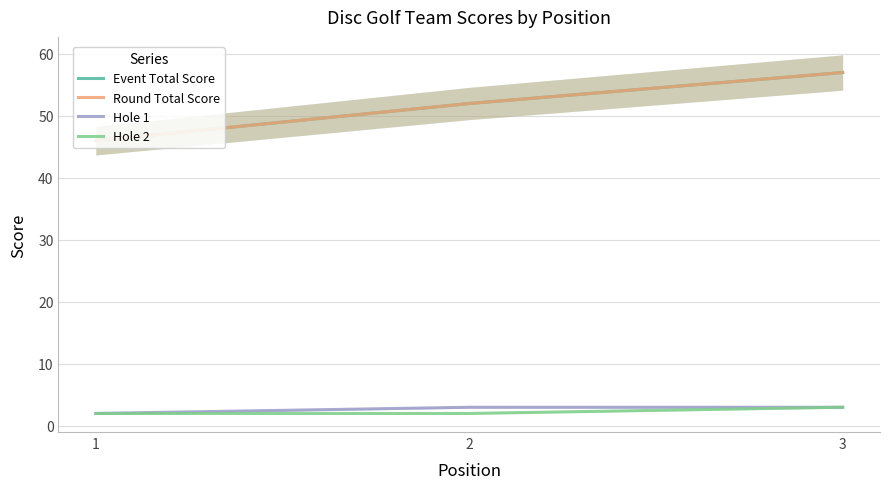

What is the sum of all hole_2 values?

7